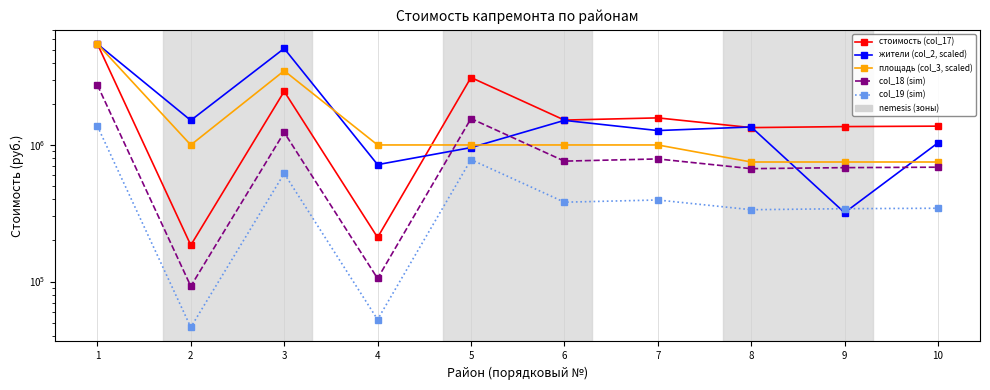

Which series has the widest spread of values?

стоимость (col_17)